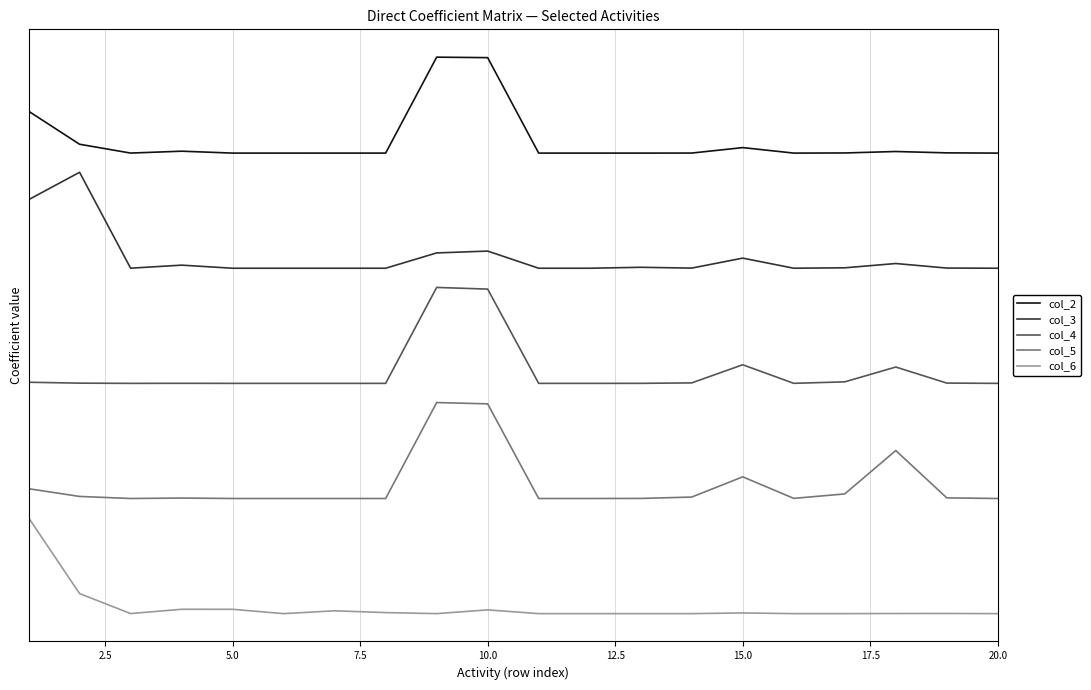

True or false: col_5 and col_3 intersect in this chart.

False